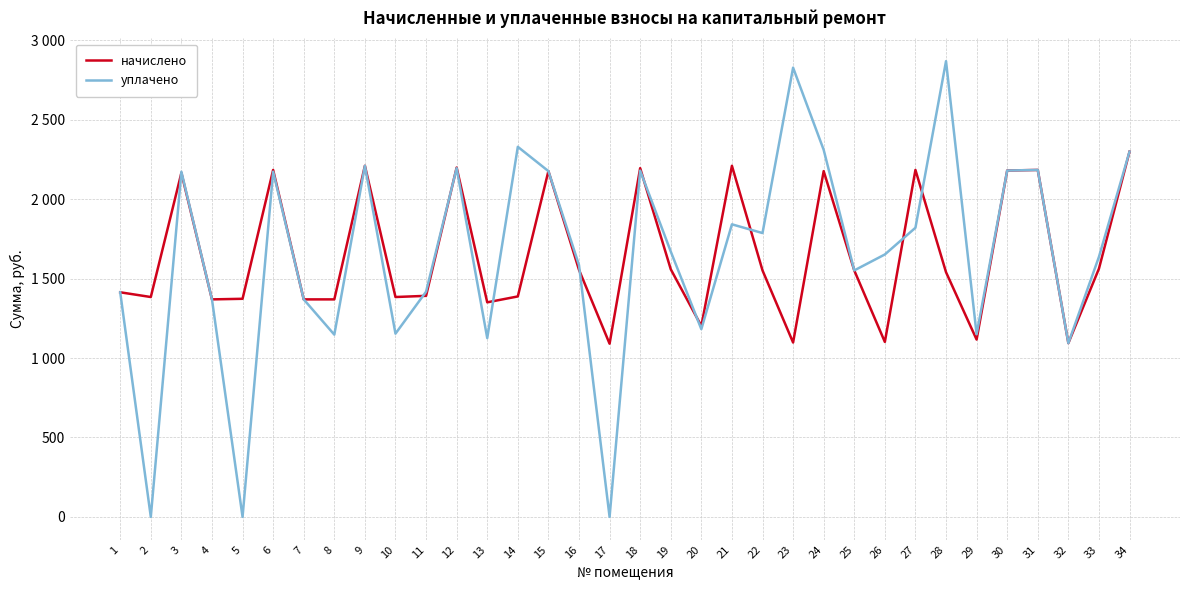

At 19, list the series in order from smallest to largest.

начислено, уплачено